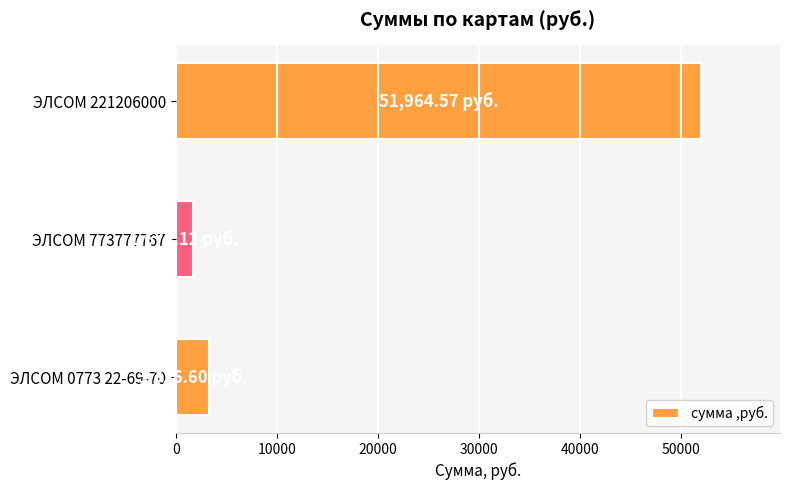

What is the ratio of the value at ЭЛСОМ 0773 22-69-70 to the value at ЭЛСОМ 773777767?

2.0